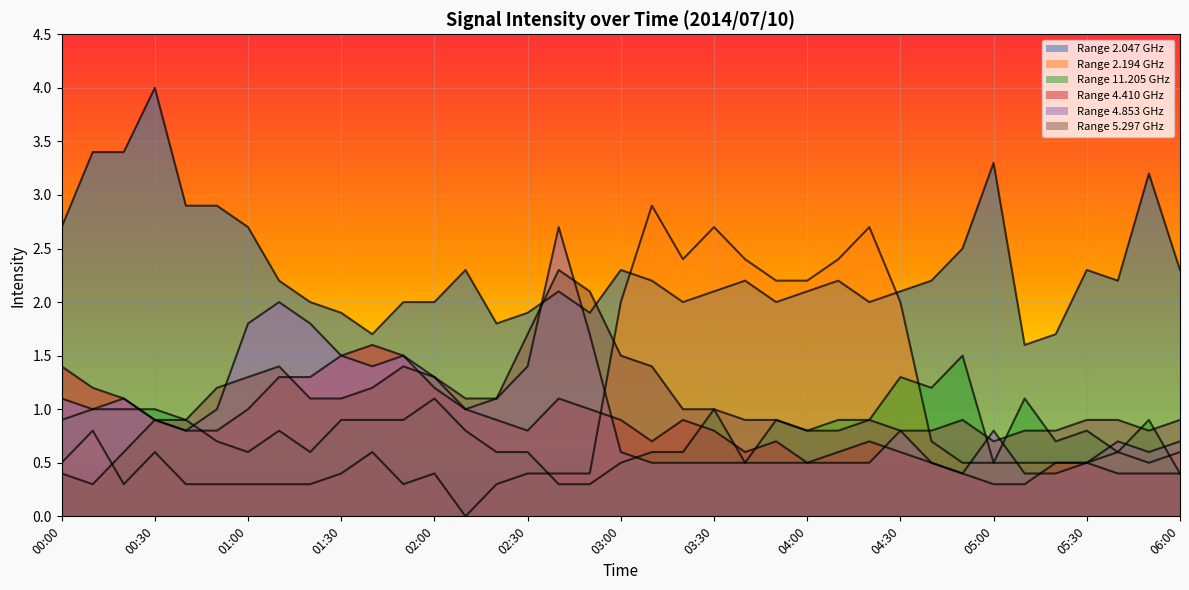

Where is the first local minimum for 11.205?

01:00